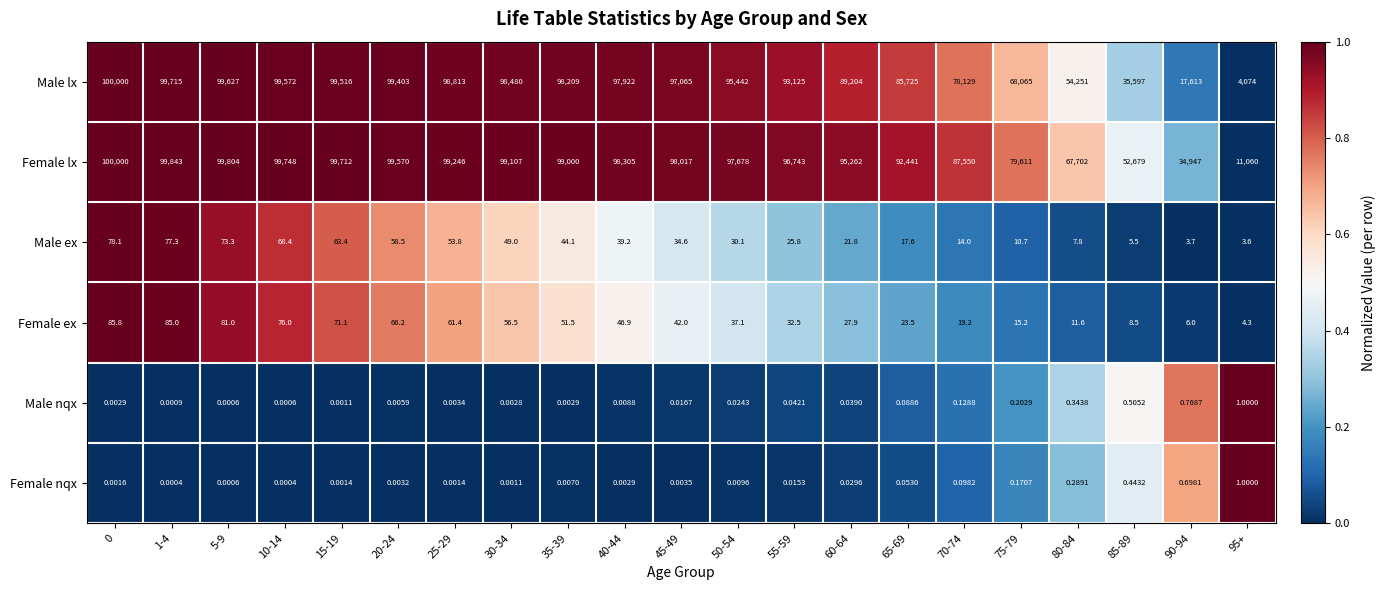

Is the value of Male nqx at 45-49 greater than the value of Female lx at 75-79?

No